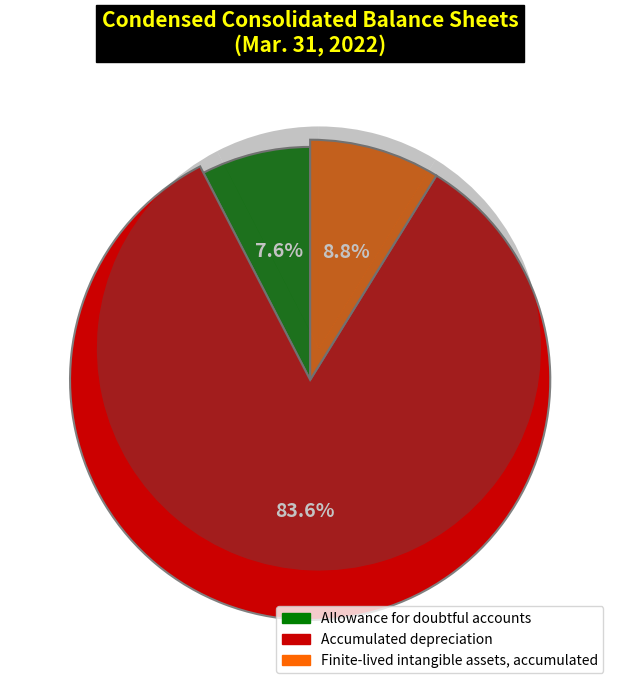

To the nearest percent, what is the average slice percentage?

33%